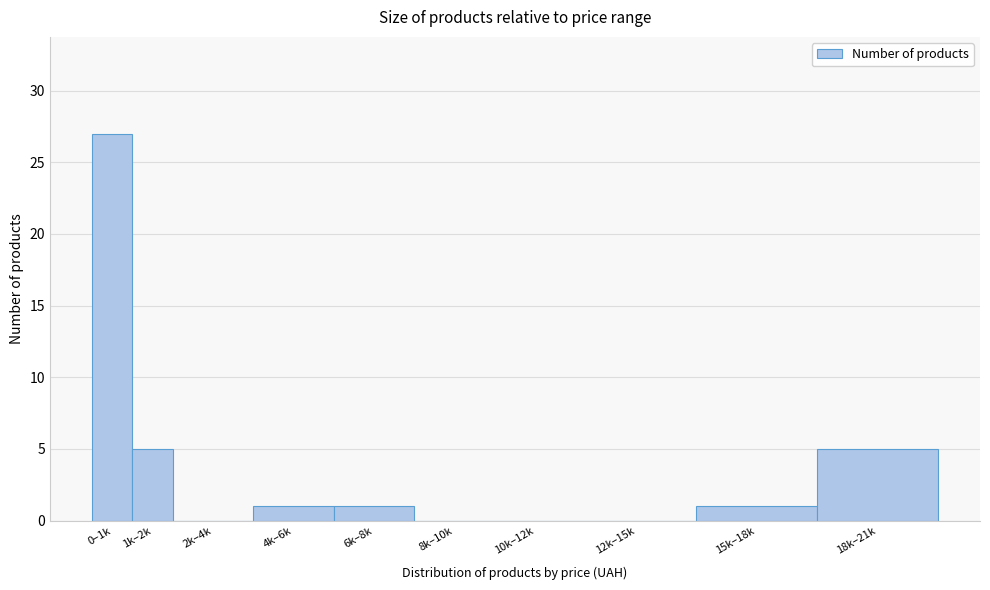

Reading left to right, what are all the values shown in this chart?

0–1k=27	1k–2k=5	2k–4k=0	4k–6k=1	6k–8k=1	8k–10k=0	10k–12k=0	12k–15k=0	15k–18k=1	18k–21k=5